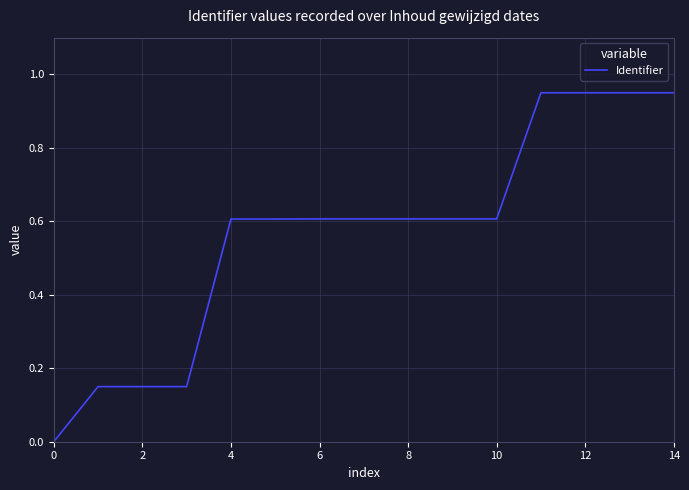

What is the sum of all values?

8.5